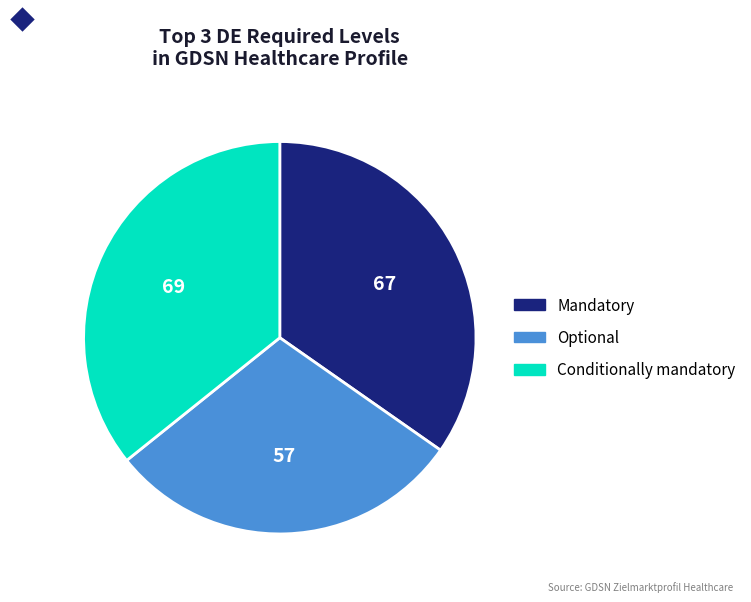

Rank the categories by value from highest to lowest.

Conditionally mandatory, Mandatory, Optional